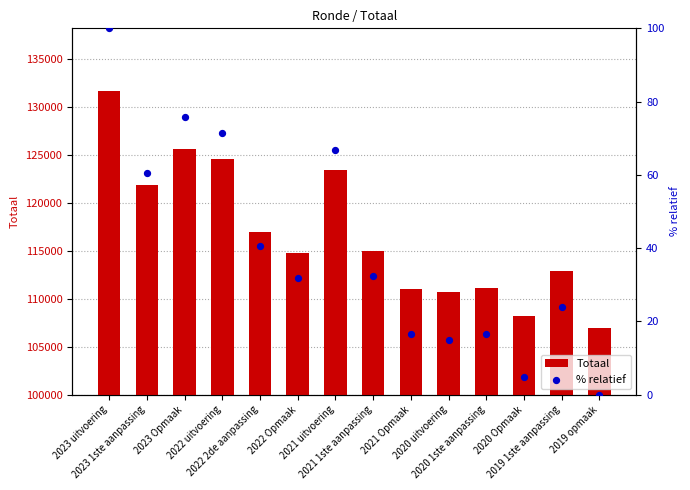

What are all the series names shown in the legend?

Totaal, % relatief